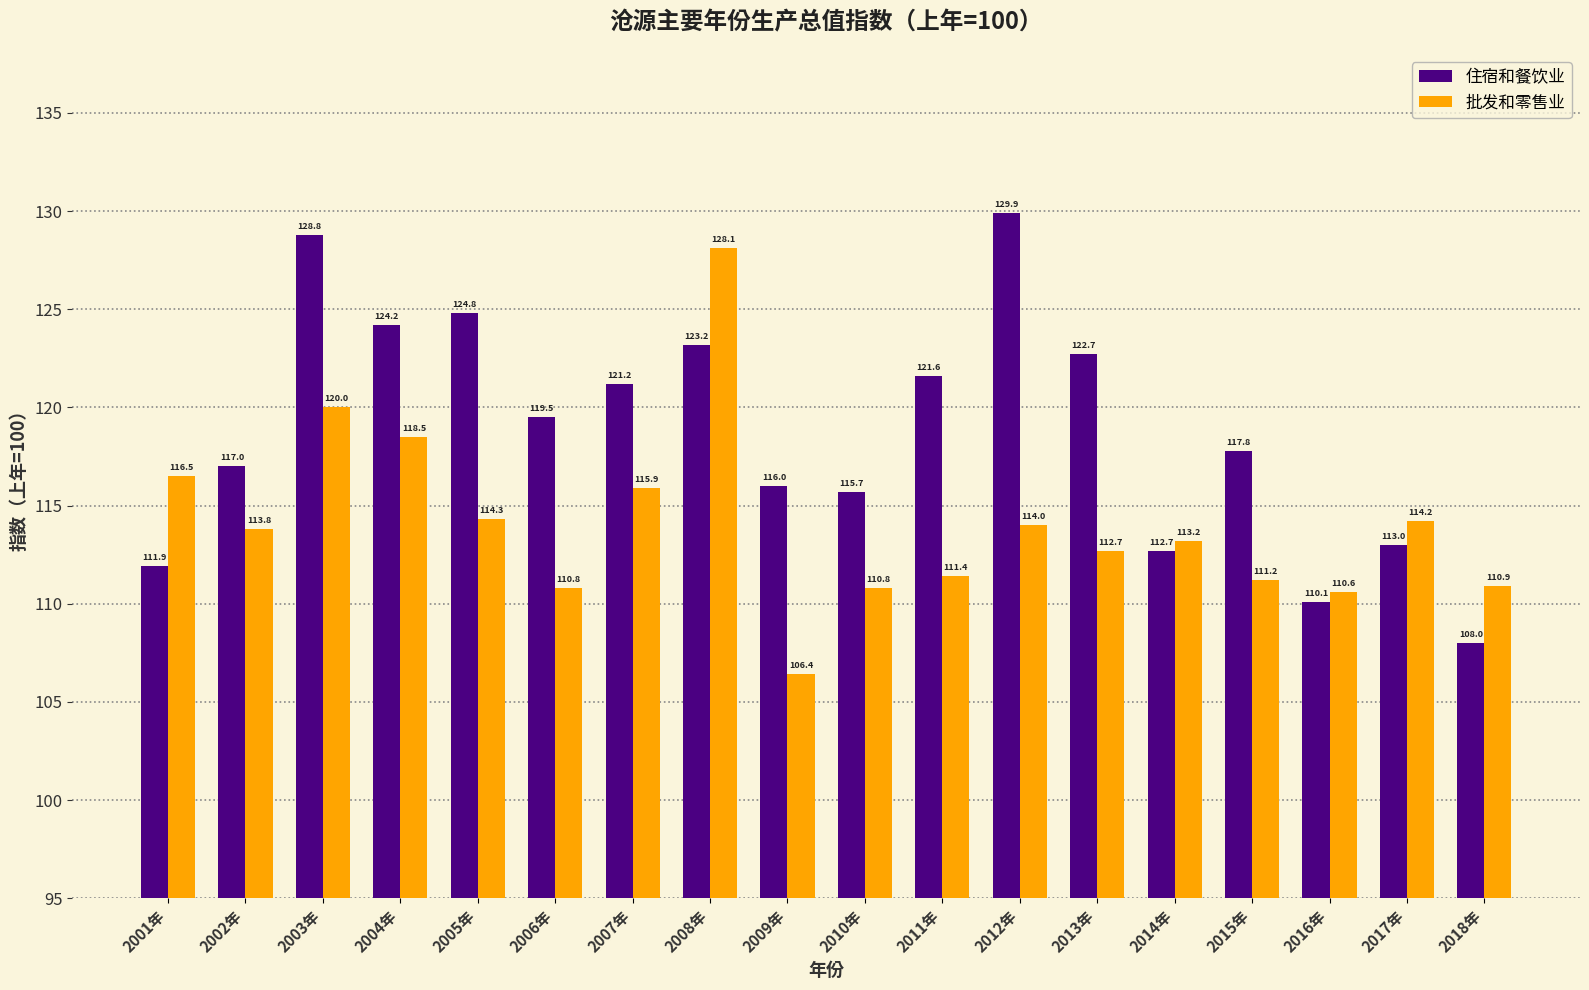

What is the value of the 批发和零售业 bar at the 9th from the left?

106.4